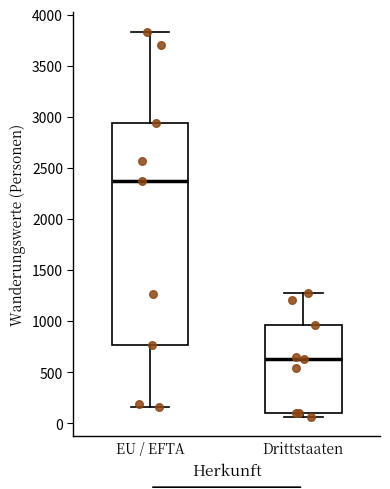

Which box has the highest median line?

EU / EFTA